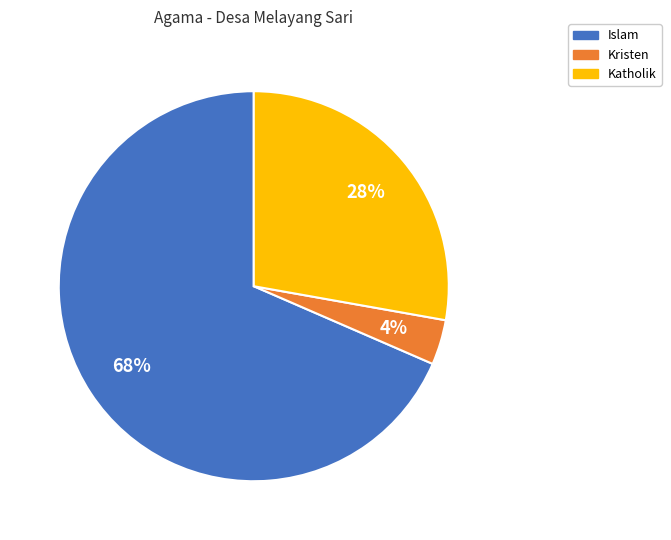

To the nearest percent, what percentage of the pie is Islam?

68%